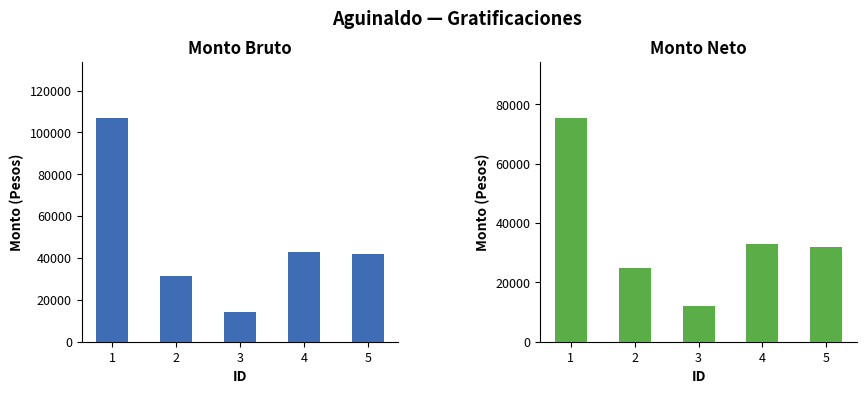

What is the sum of all Monto Neto values?

177215.0